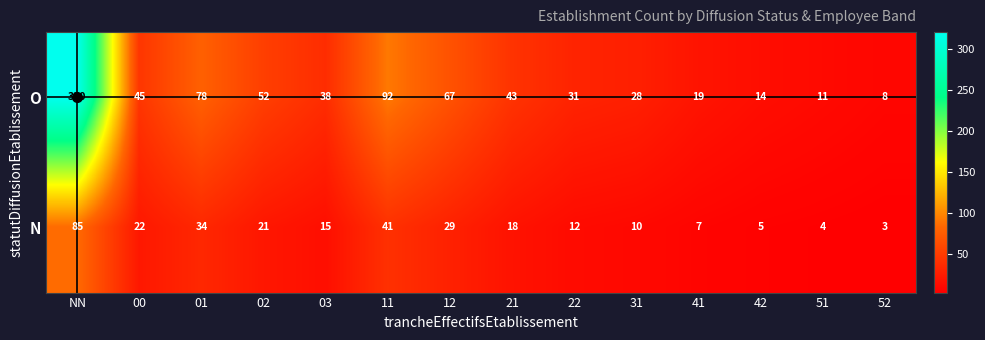

What is the sum of the O values at 02 and 31?

80